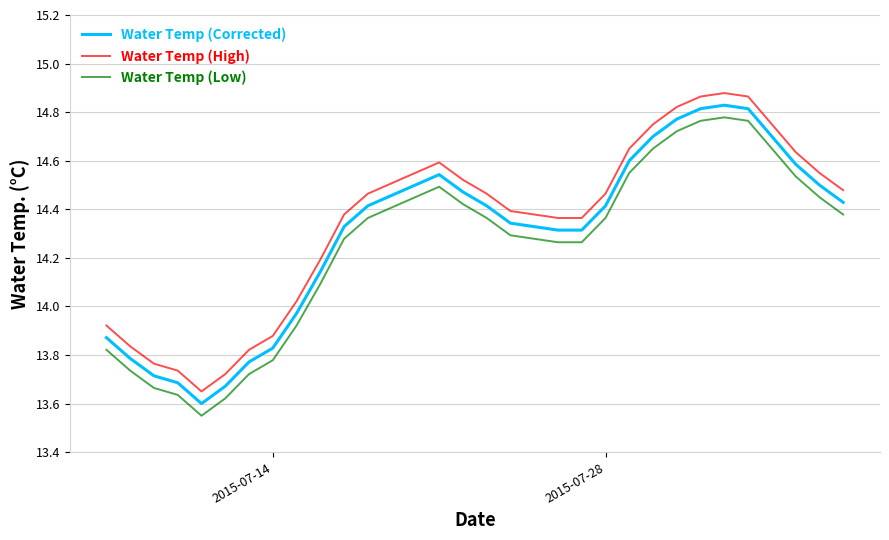

True or false: Water Temp (High) and Water Temp (Low) intersect in this chart.

False